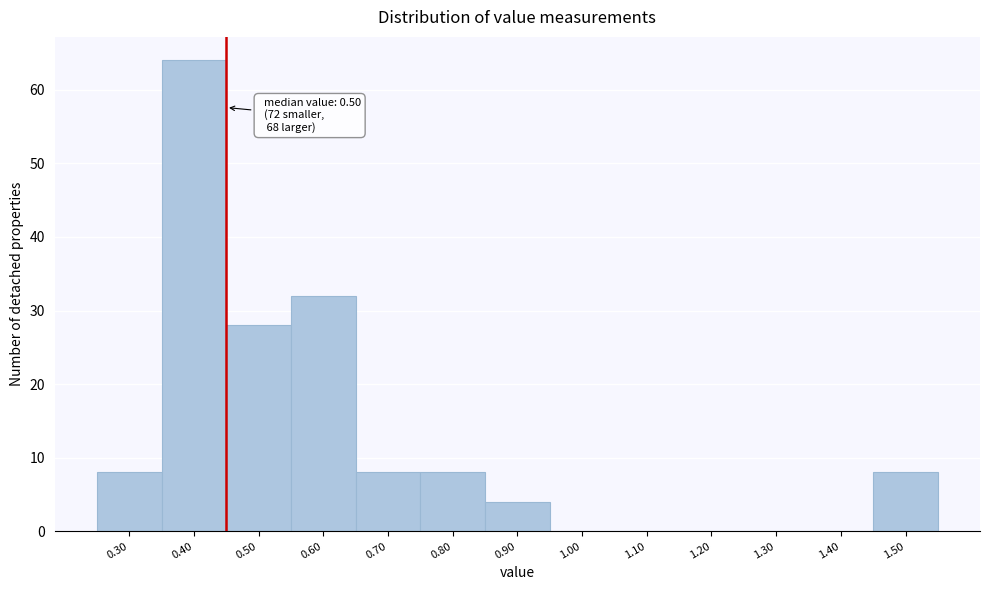

Reading right to left, list all the values displayed in this chart.

1.50=8	1.40=0	1.30=0	1.20=0	1.10=0	1.00=0	0.90=4	0.80=8	0.70=8	0.60=32	0.50=28	0.40=64	0.30=8